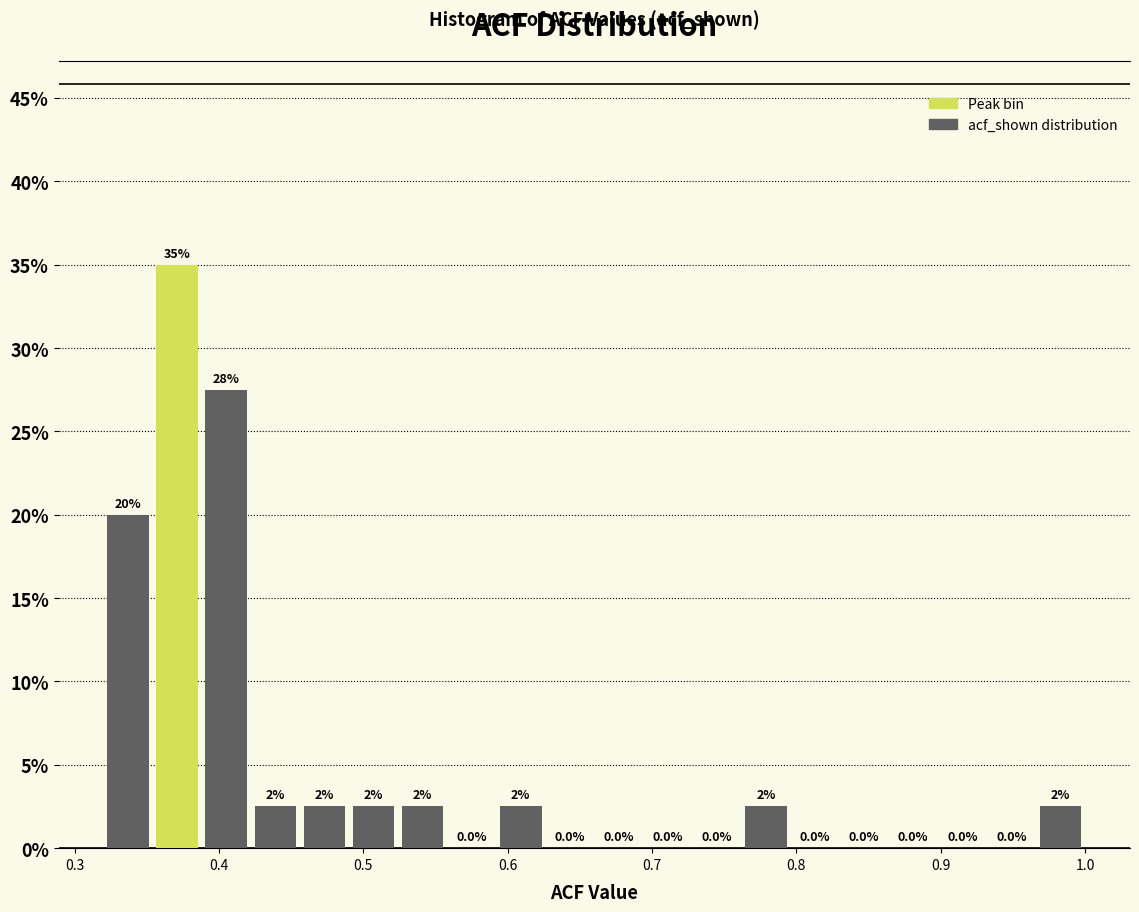

Read against the x-axis, roughly where is the centre of the tallest bar?

0.37